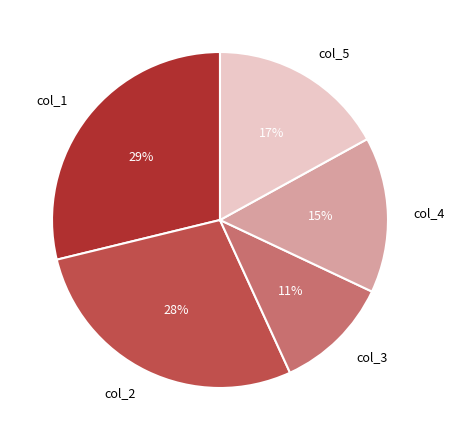

The col_2 slice represents 28% of the pie. True or false?

True